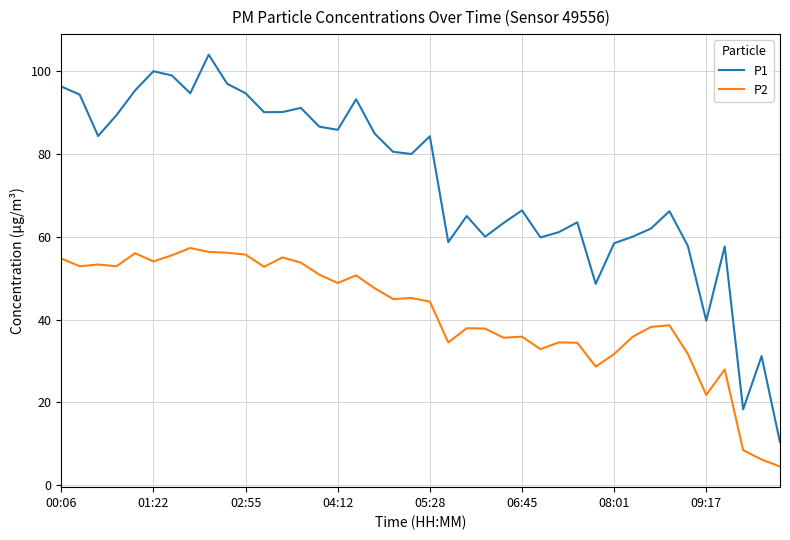

At how many categories does at least one series exceed 25?

38